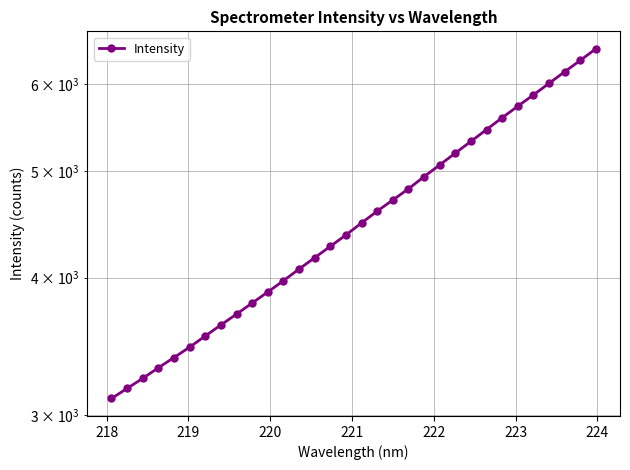

What is the sum of all values?

145793.9